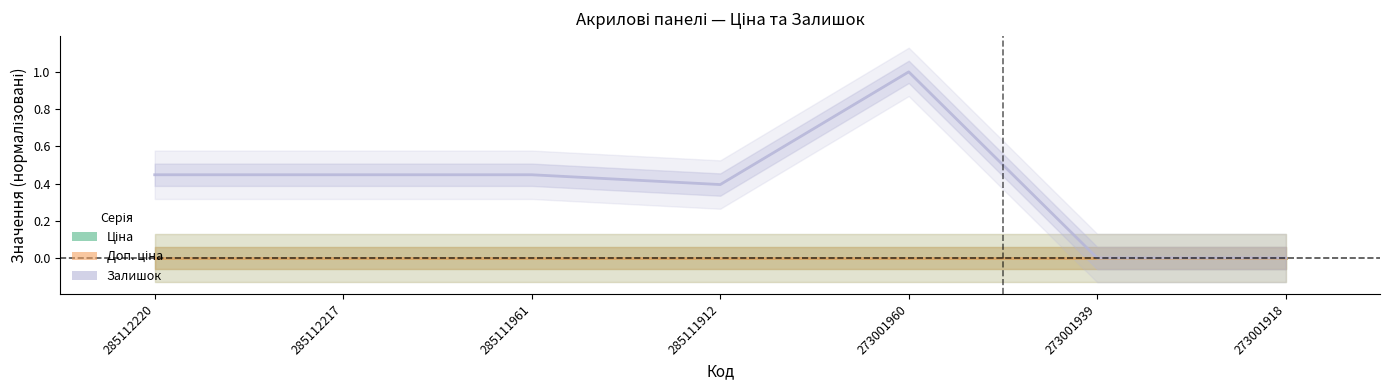

Between 285111961 and 273001939, which is larger?

285111961